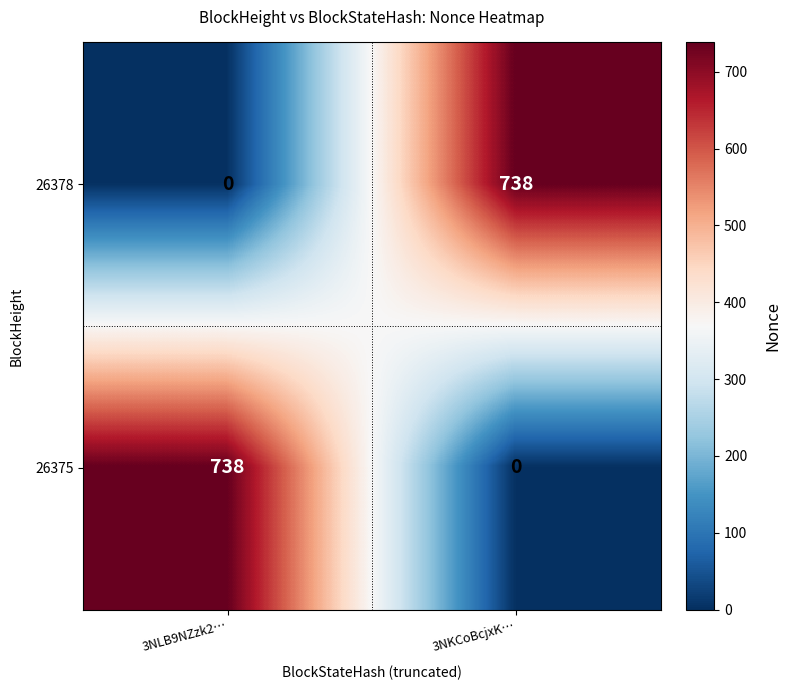

What is the difference between the 26375 values at 3NKCoBcjxK… and 3NLB9NZzk2…?

738